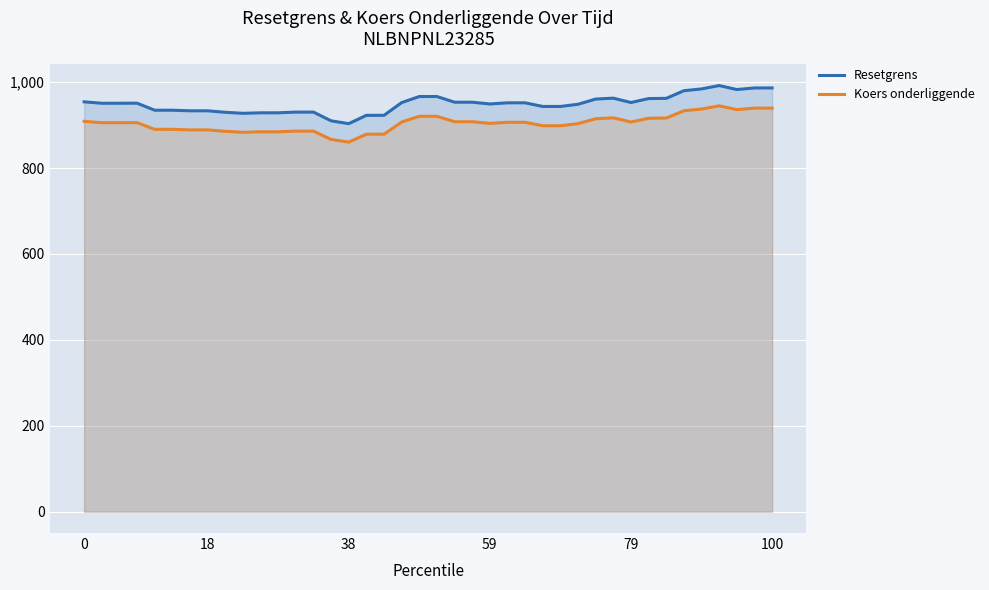

True or false: Koers onderliggende and Resetgrens cross at least once.

False